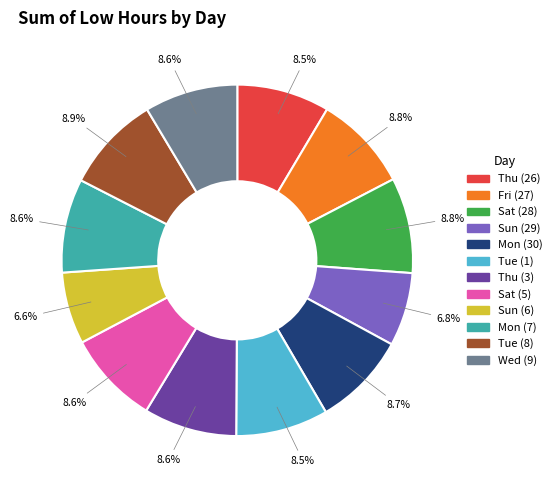

How much of the chart is everything except Sat (28)?

91.2%